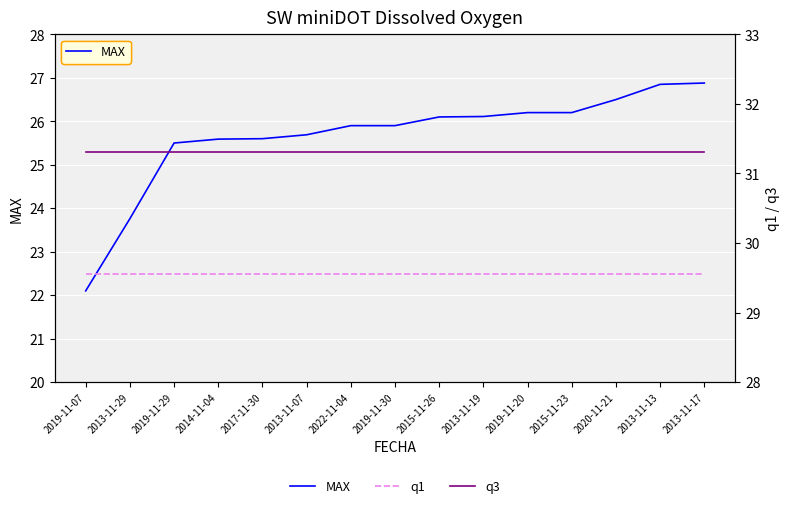

Reading left to right, extract all data points from this chart.

MAX: 2019-11-07=22.1	2013-11-29=23.8	2019-11-29=25.5	2014-11-04=25.6	2017-11-30=25.6	2013-11-07=25.7	2022-11-04=25.9	2019-11-30=25.9	2015-11-26=26.1	2013-11-19=26.1	2019-11-20=26.2	2015-11-23=26.2	2020-11-21=26.5	2013-11-13=26.9	2013-11-17=26.9
q1: 2019-11-07=29.6	2013-11-29=29.6	2019-11-29=29.6	2014-11-04=29.6	2017-11-30=29.6	2013-11-07=29.6	2022-11-04=29.6	2019-11-30=29.6	2015-11-26=29.6	2013-11-19=29.6	2019-11-20=29.6	2015-11-23=29.6	2020-11-21=29.6	2013-11-13=29.6	2013-11-17=29.6
q3: 2019-11-07=31.3	2013-11-29=31.3	2019-11-29=31.3	2014-11-04=31.3	2017-11-30=31.3	2013-11-07=31.3	2022-11-04=31.3	2019-11-30=31.3	2015-11-26=31.3	2013-11-19=31.3	2019-11-20=31.3	2015-11-23=31.3	2020-11-21=31.3	2013-11-13=31.3	2013-11-17=31.3